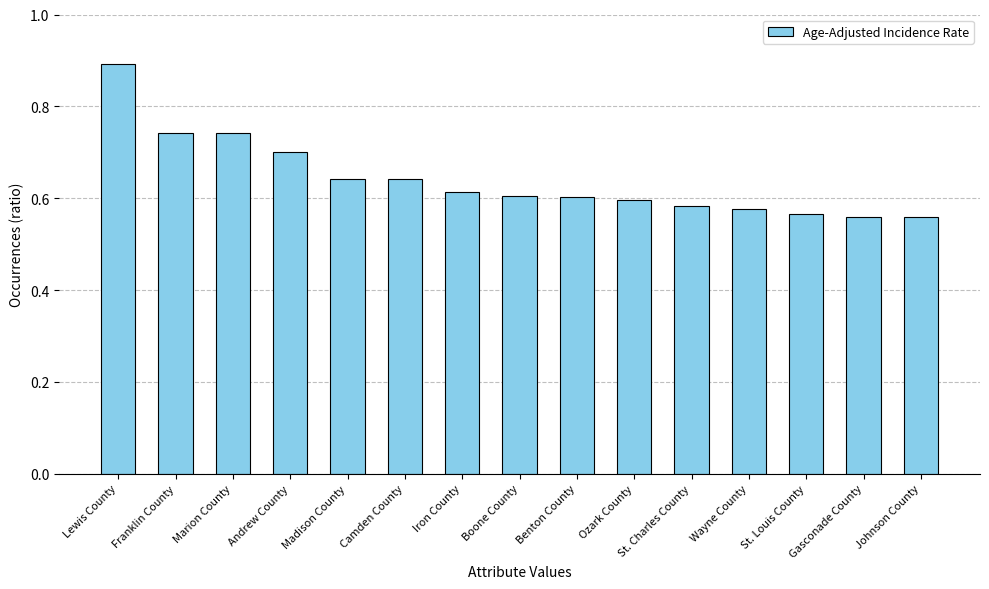

What is the maximum value shown in the chart?

0.9